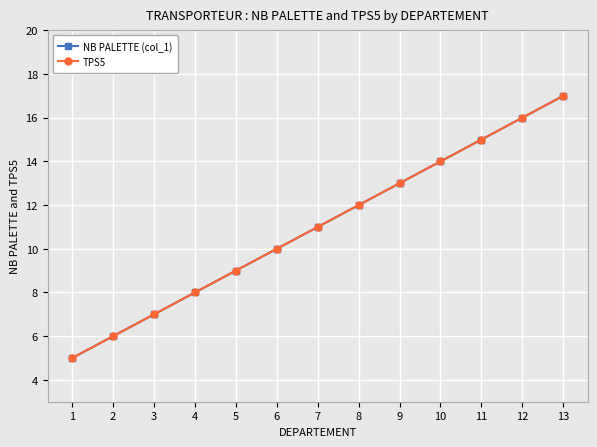

Reading left to right, extract all data points from this chart.

NB PALETTE (col_1): 5	6	7	8	9	10	11	12	13	14	15	16	17
TPS5: 5	6	7	8	9	10	11	12	13	14	15	16	17